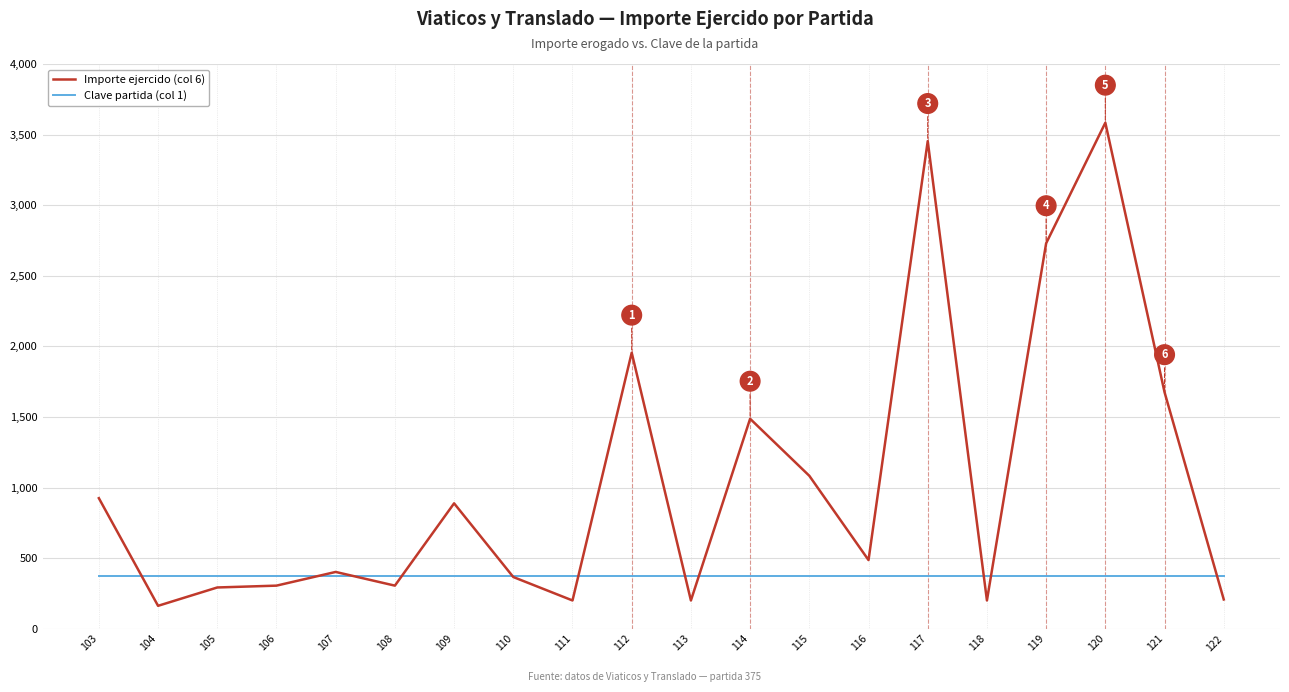

Which series has the largest total across all categories?

Importe ejercido (col 6)